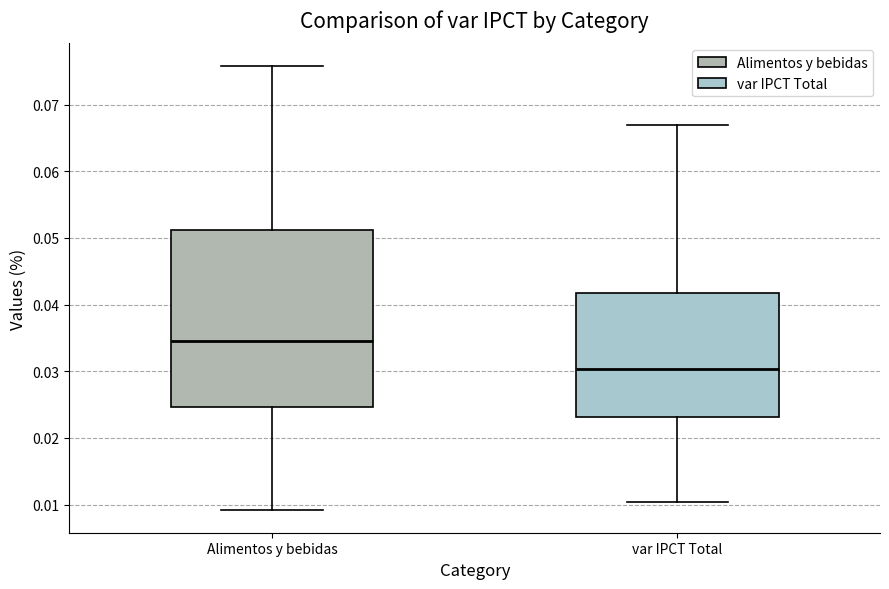

Reading left to right, transcribe this box plot: for each box, give where its median line is, the range the box spans, and where its two whiskers end, as read against the y-axis. The values are not printed on the chart, so give them approximately, as read against the axis.

Alimentos y bebidas: median 0.034, box 0.025 to 0.051, whiskers 0.009 to 0.076
var IPCT Total: median 0.030, box 0.023 to 0.042, whiskers 0.010 to 0.067